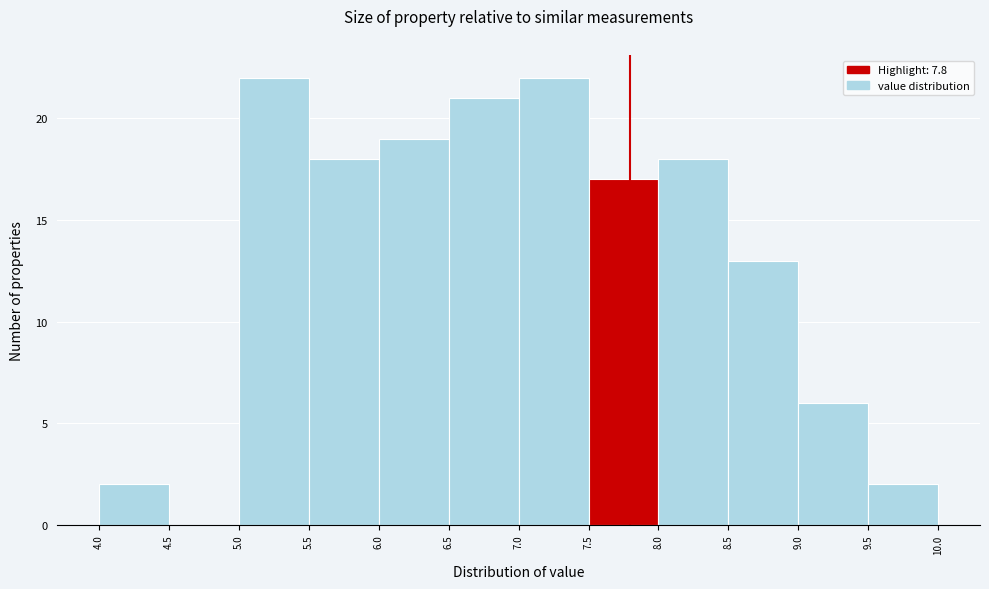

What is the height of the bar covering 9.5 to 10.0 on the x-axis? The values are not printed on the chart, so give them approximately, as read against the axis.

2